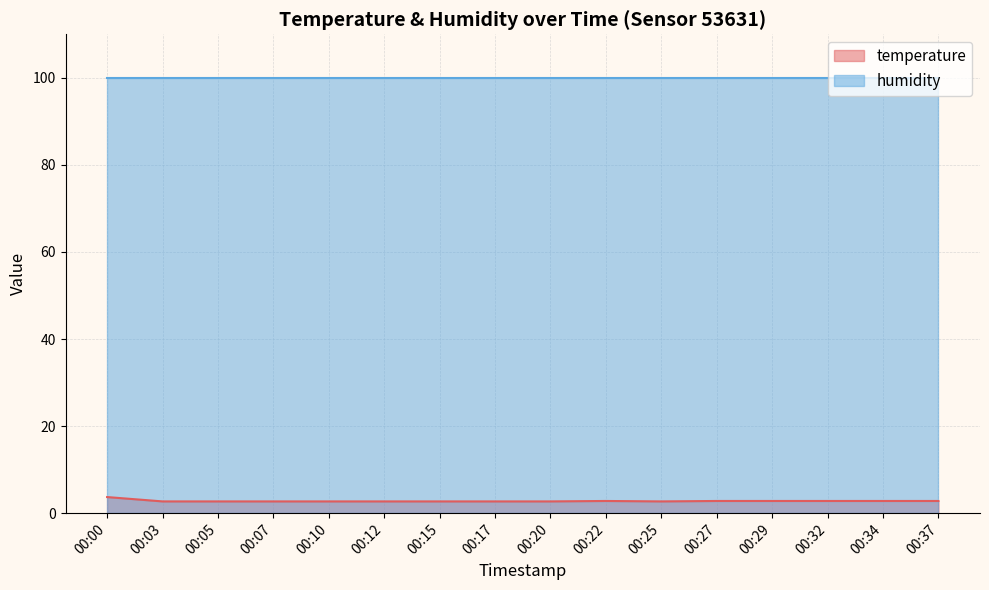

The value at 00:03 is 2.7. True or false?

True